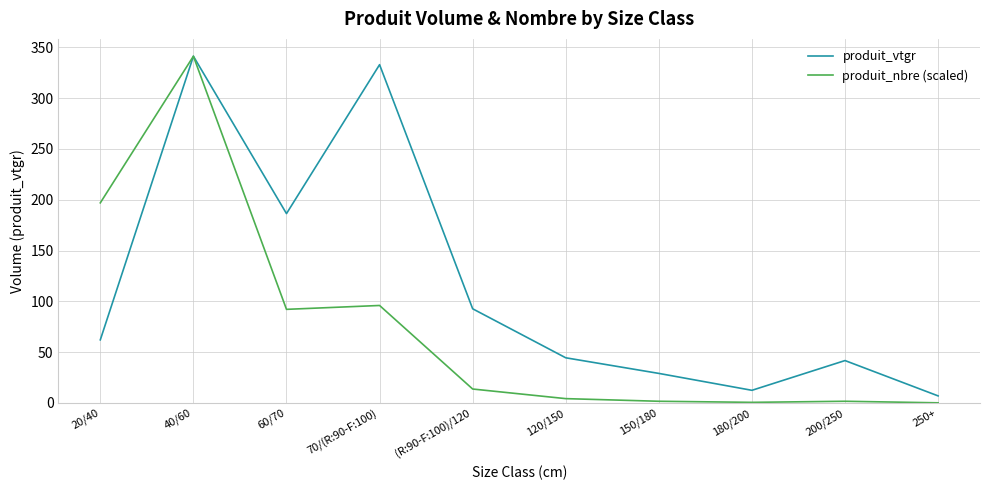

Which label corresponds to the largest value in the chart?

40/60